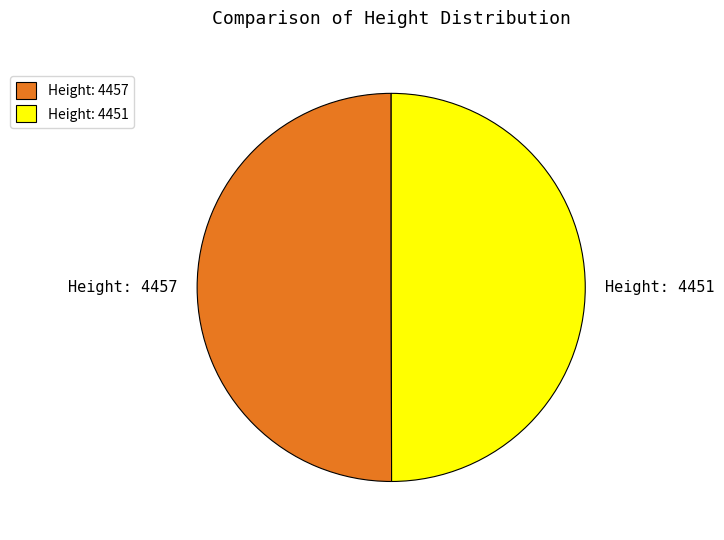

The Height: 4457 slice represents 50% of the pie. True or false?

True